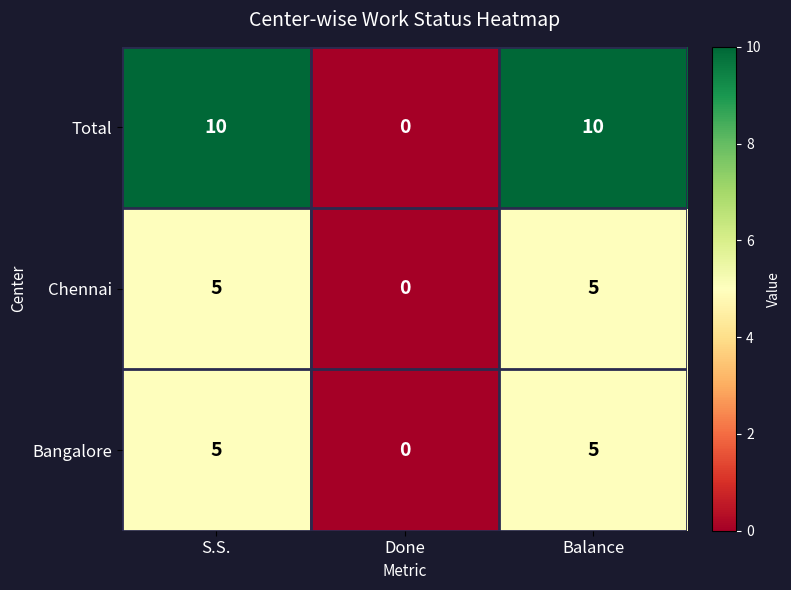

What is the difference between the maximum and minimum values in the Bangalore series?

5